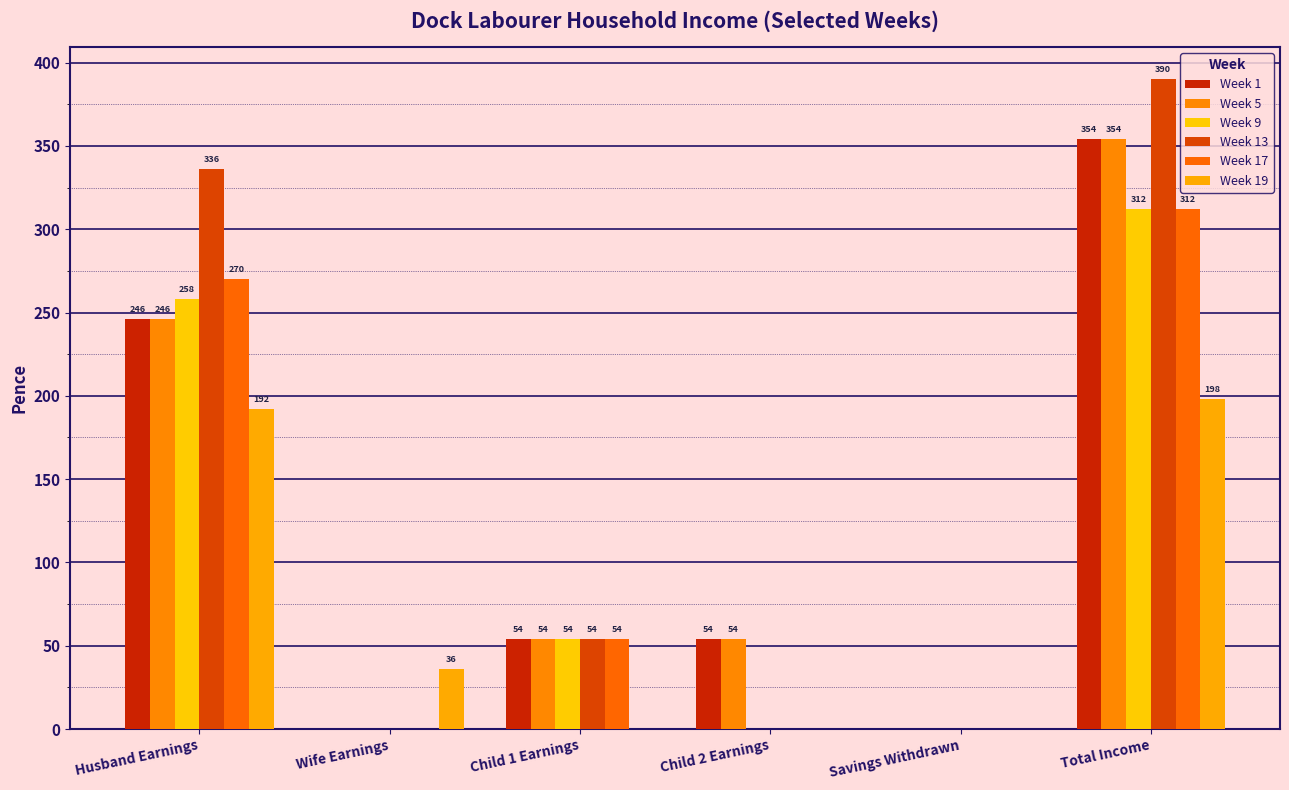

At which label does Week 13 reach its peak?

Total Income